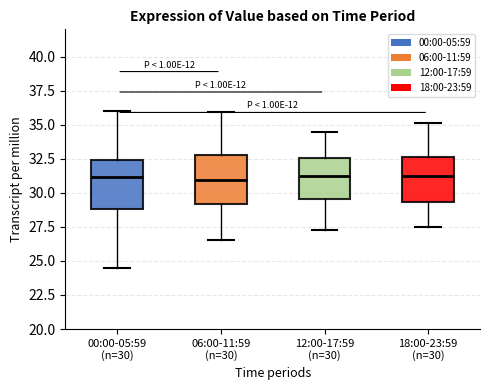

Where does the upper whisker of the box for 00:00-05:59 (n=30) end on the y-axis? The values are not printed on the chart, so give them approximately, as read against the axis.

36.0